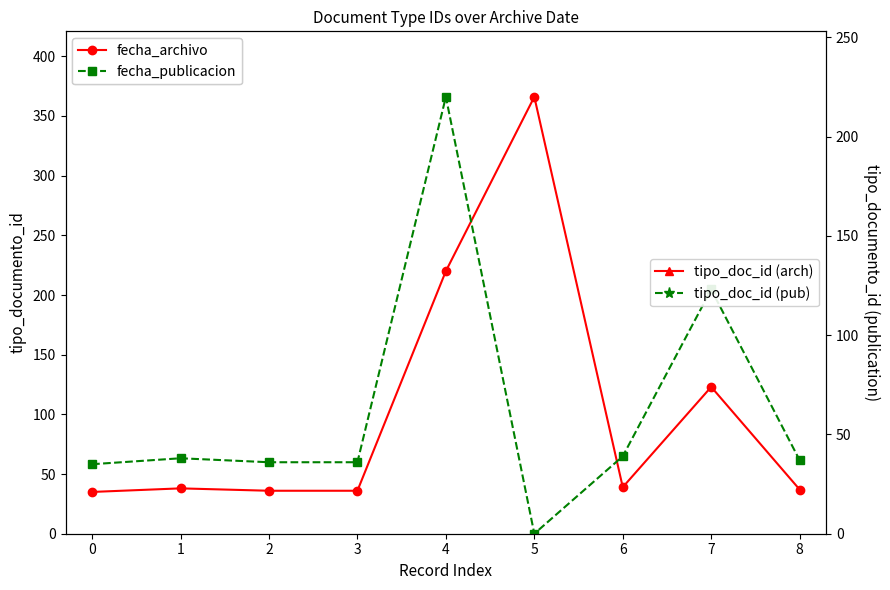

What is the sum of all fecha_publicacion values?

564